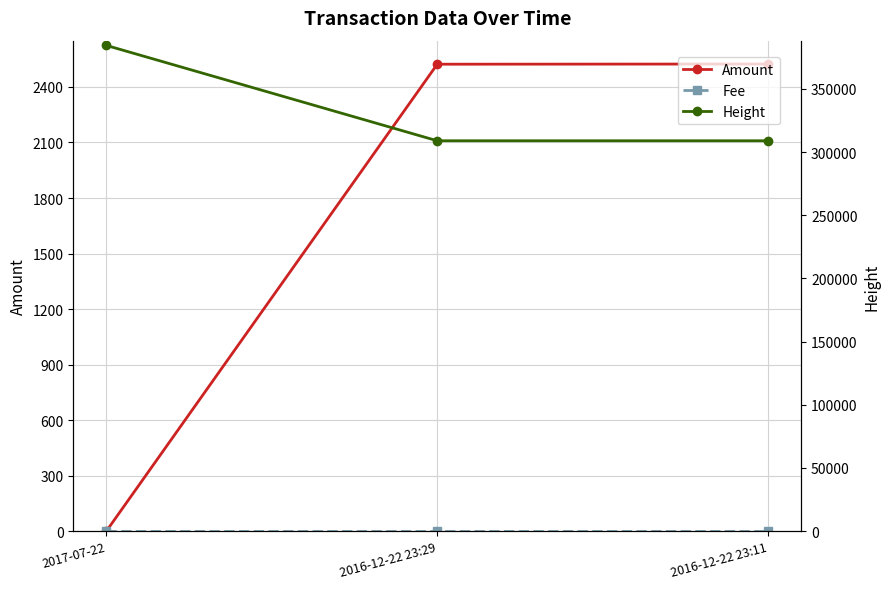

Which category has the lowest value across all series?

2017-07-22